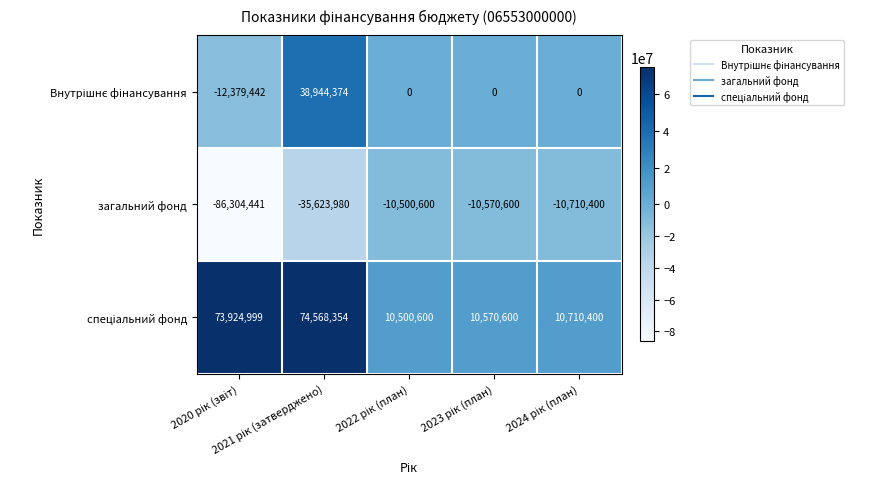

Which series has the widest spread of values?

загальний фонд